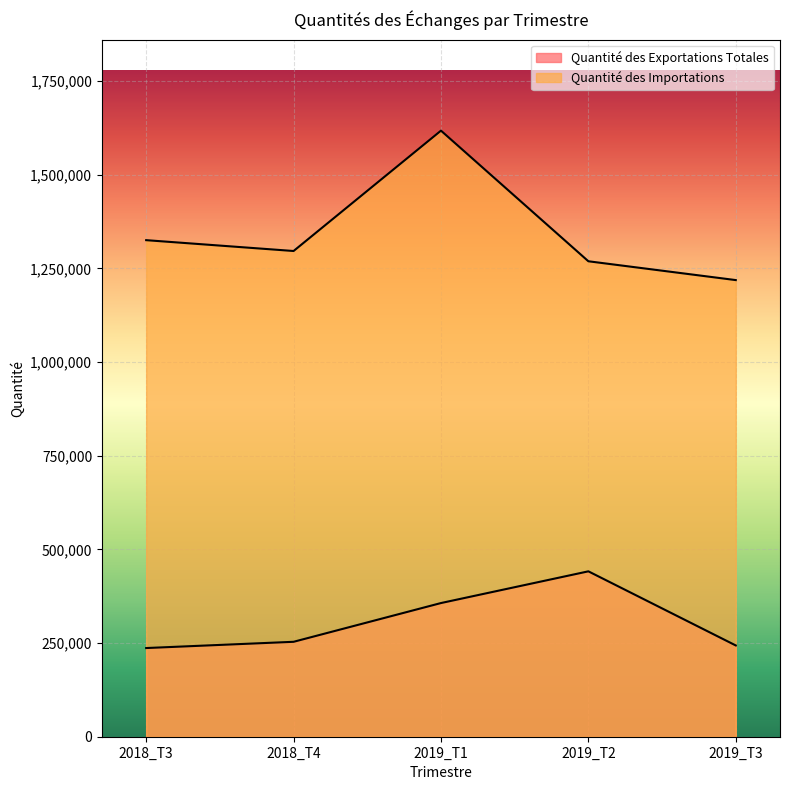

The Quantité des Exportations Totales series shows 441489.5 at 2019_T2. True or false?

True